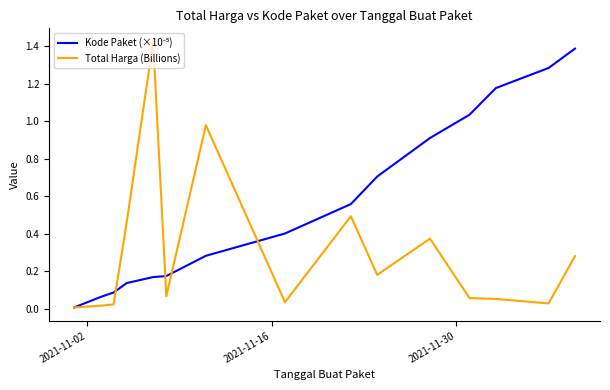

Reading right to left, list all the values displayed in this chart.

Kode Paket (×10⁻⁵): 1.4	1.3	1.2	1.0	0.9	0.7	0.6	0.4	0.3	0.2	0.2	0.1	0.1	0.1	0.0
Total Harga (Billions): 0.3	0.0	0.1	0.1	0.4	0.2	0.5	0.0	1.0	0.1	1.4	0.5	0.0	0.0	0.0